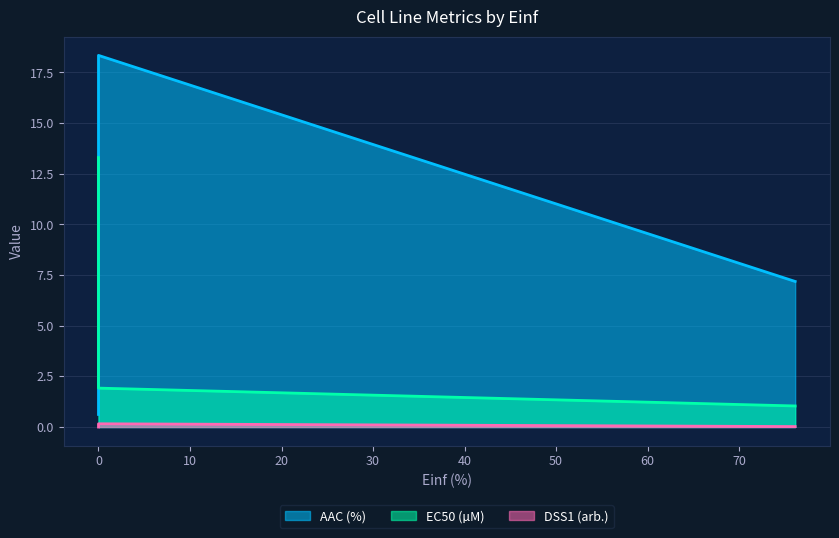

What is the total value across all series at 76.13?

8.2